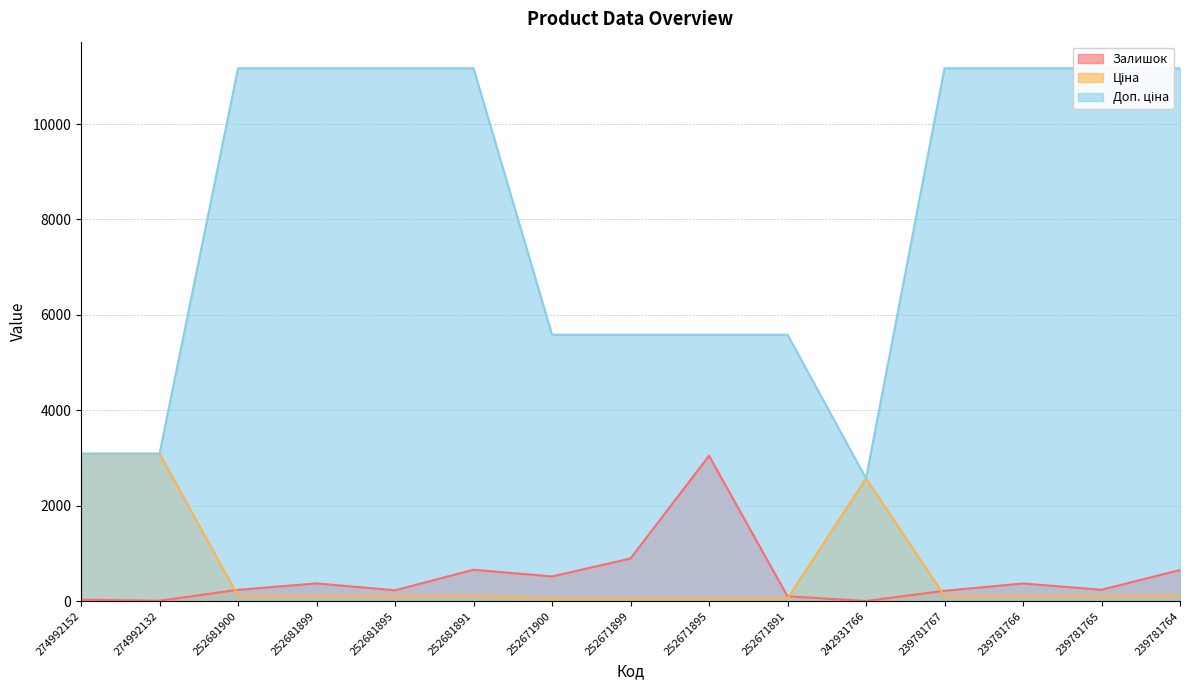

List the series in order of their peak value, highest first.

Доп. ціна, Ціна, Залишок